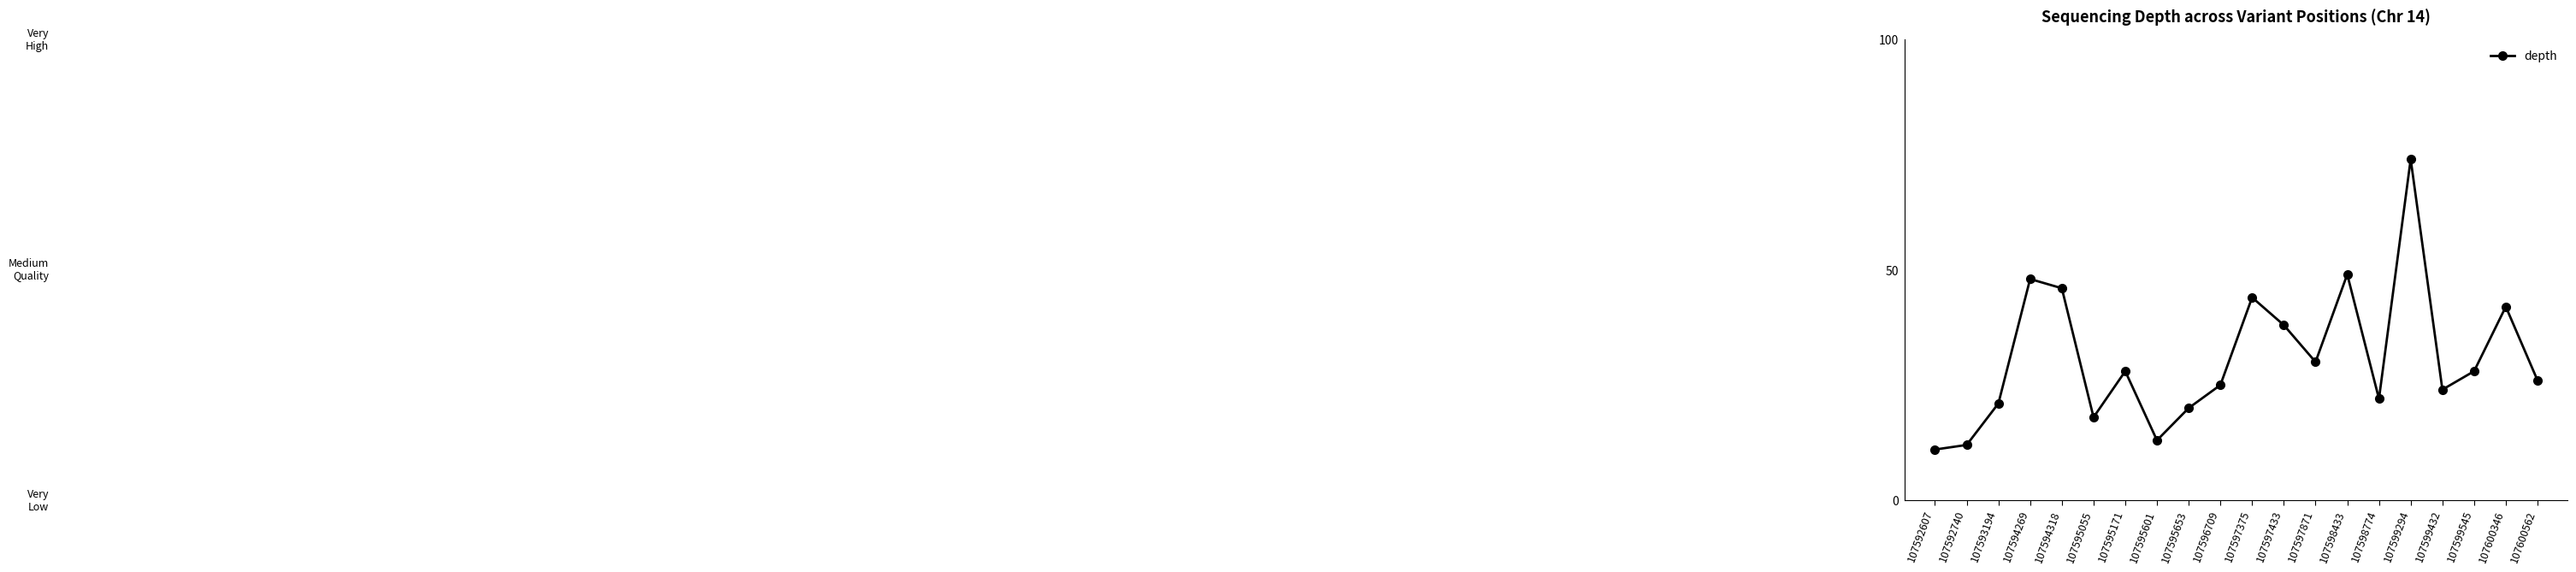

What is the ratio of the value at 107593194 to the value at 107594318?

0.5